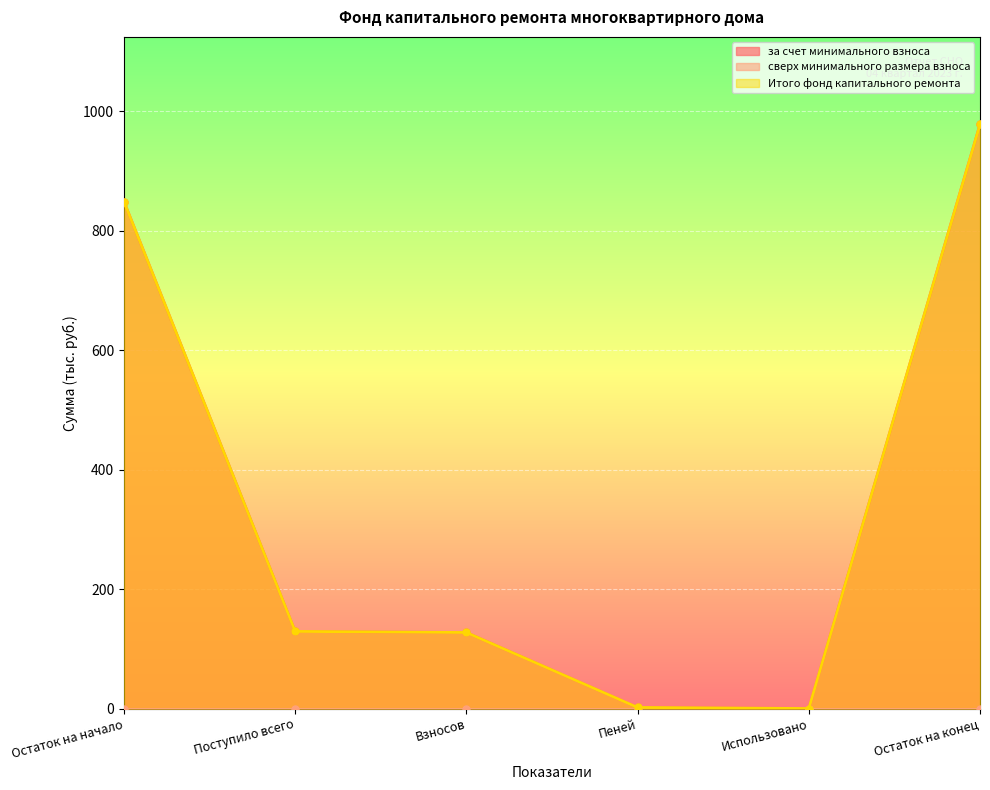

What is the difference between the Итого фонд капитального ремонта values at Взносов and Использовано?

127.2